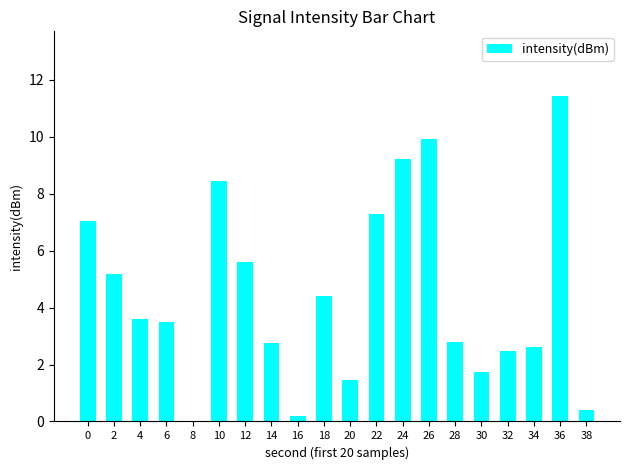

The chart shows a value of 9.9 at 26. True or false?

True